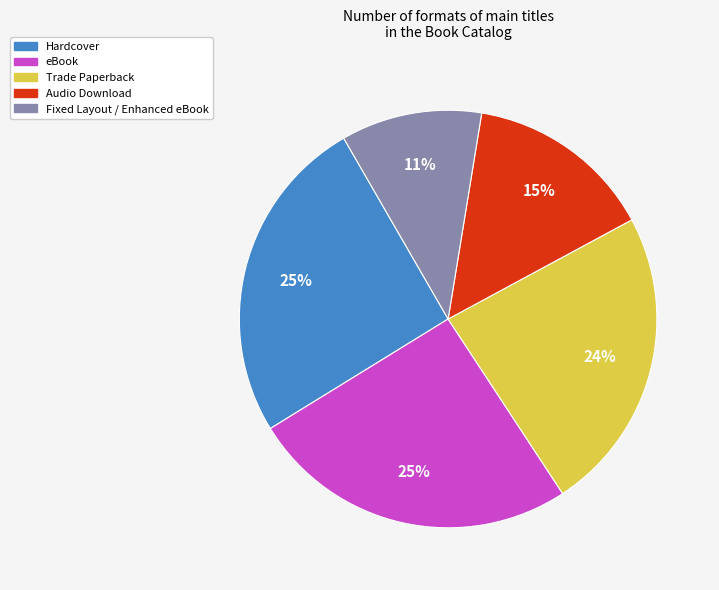

To the nearest percent, what is the average slice percentage?

20%